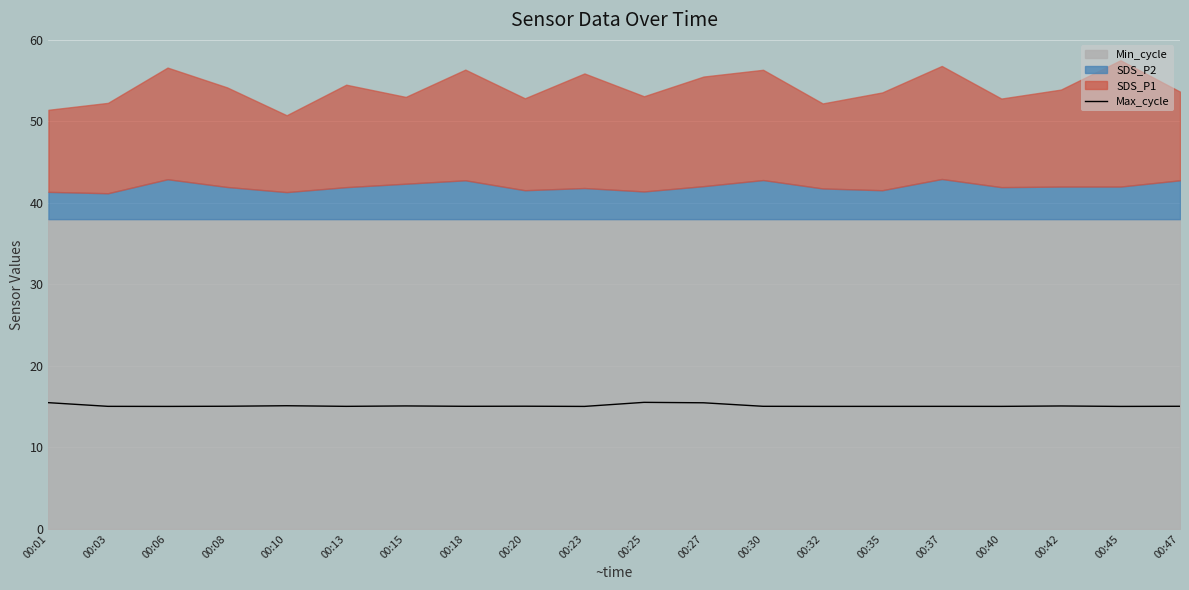

The Max_cycle series shows 15.5 at 00:27. True or false?

True